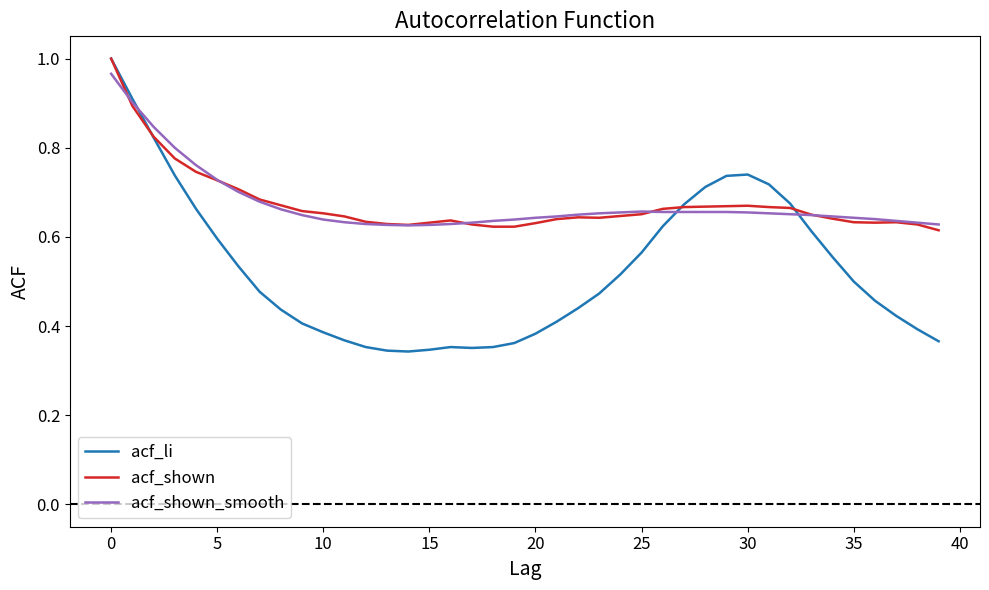

Which series has the largest range (max minus min)?

acf_li